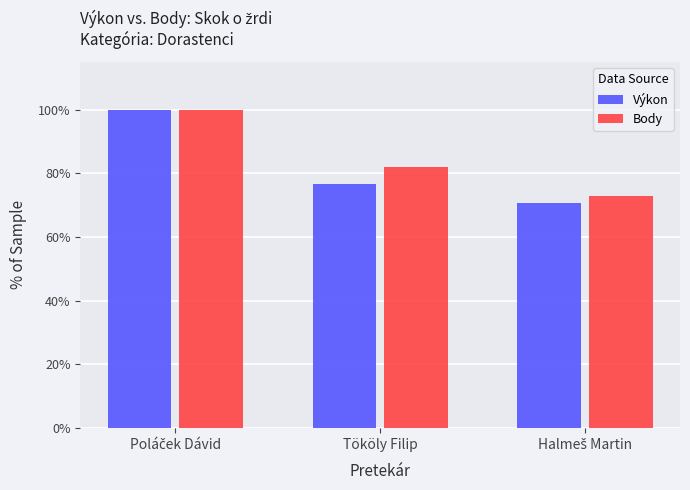

Which series has the largest range (max minus min)?

Výkon